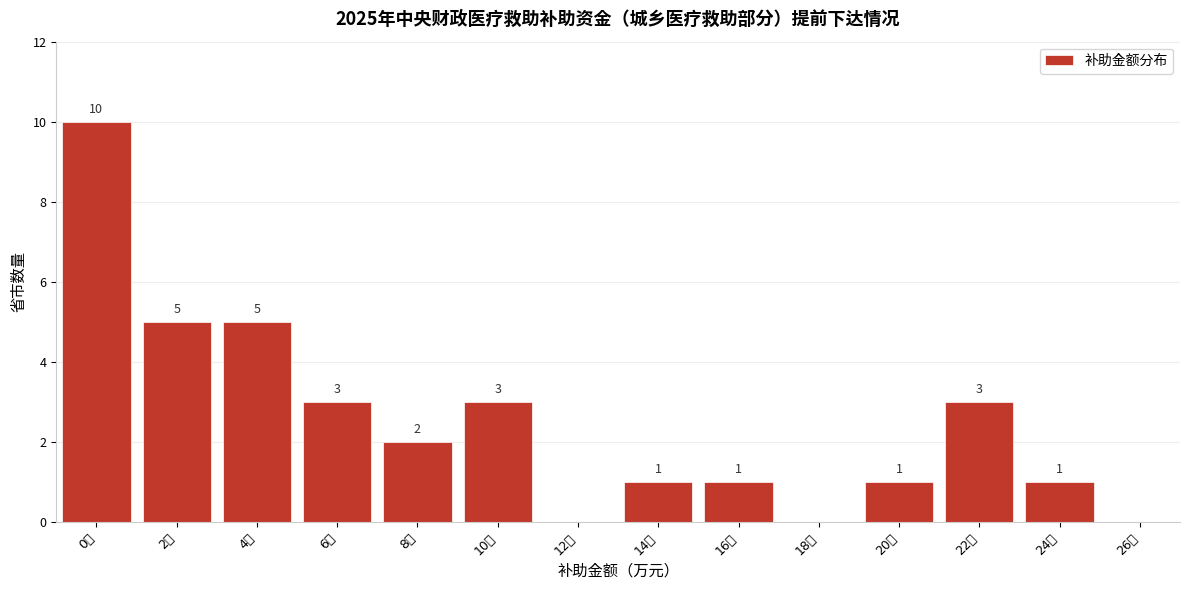

Reading left to right, what are all the values shown in this chart?

0万=10	2万=5	4万=5	6万=3	8万=2	10万=3	12万=0	14万=1	16万=1	18万=0	20万=1	22万=3	24万=1	26万=0